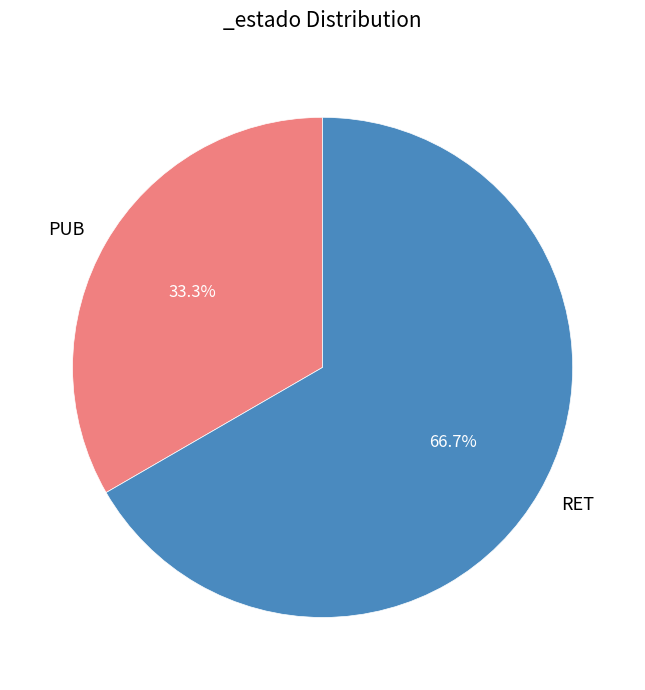

Does any single category account for the majority?

Yes